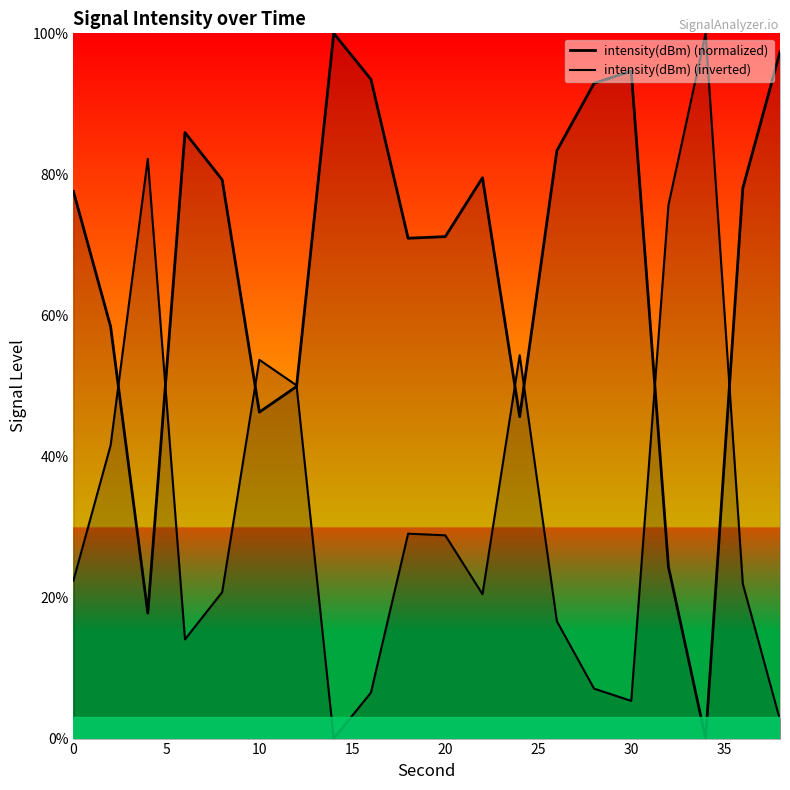

What is the difference between the maximum and minimum values in the intensity(dBm) (inverted) series?

100.0